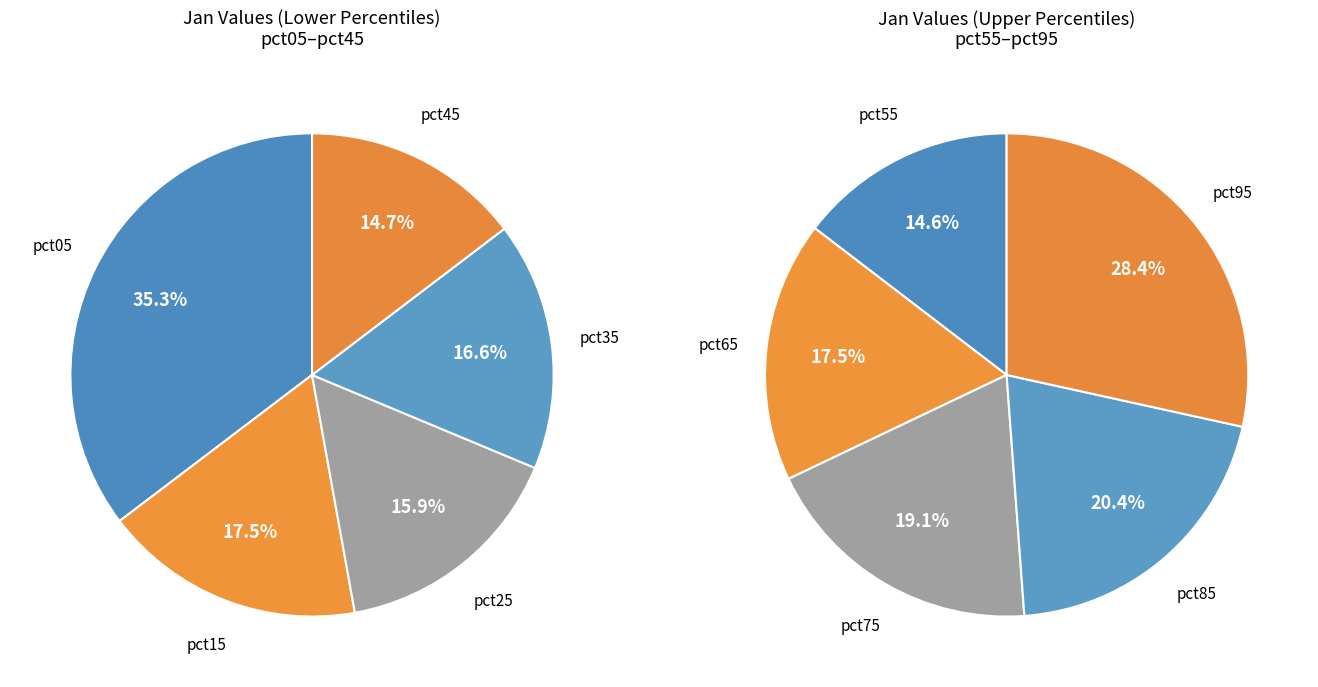

How many segments does this pie chart have?

10